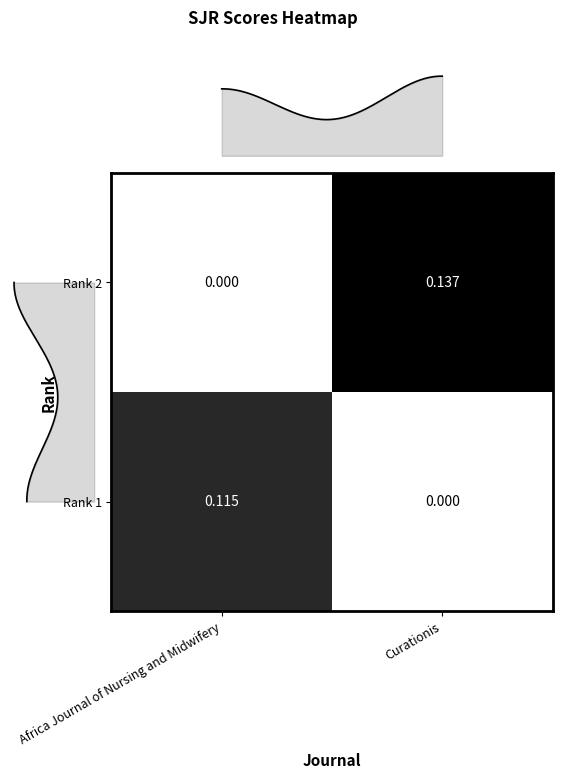

Count the number of categories in the chart.

2